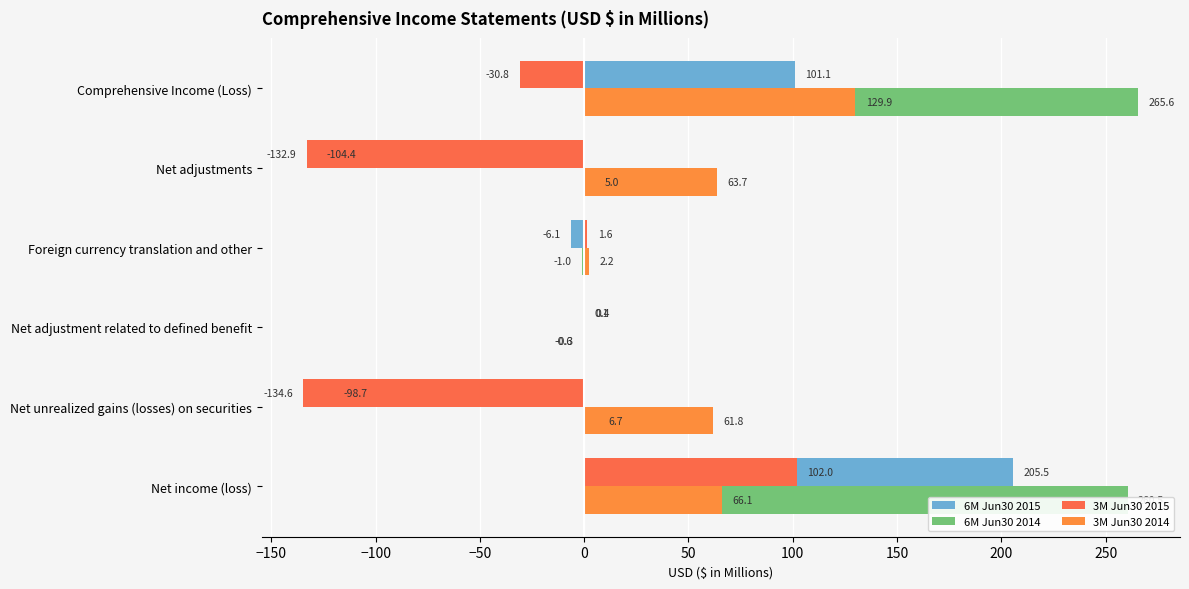

At how many categories does at least one series exceed 5?

4